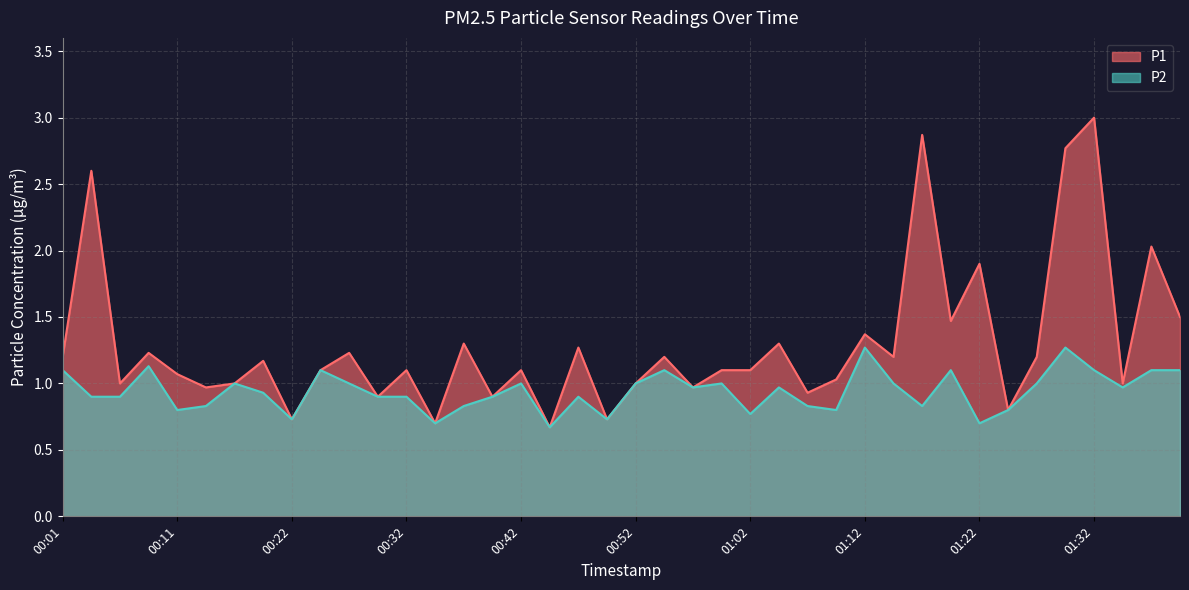

What are all the series names shown in the legend?

P1, P2